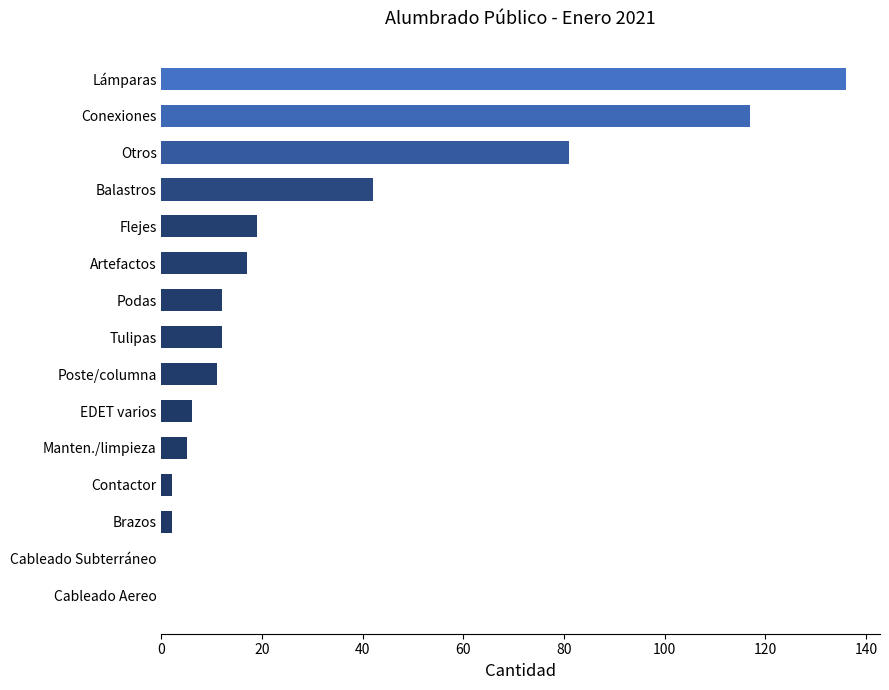

Is it true that the value at Flejes is 34?

False